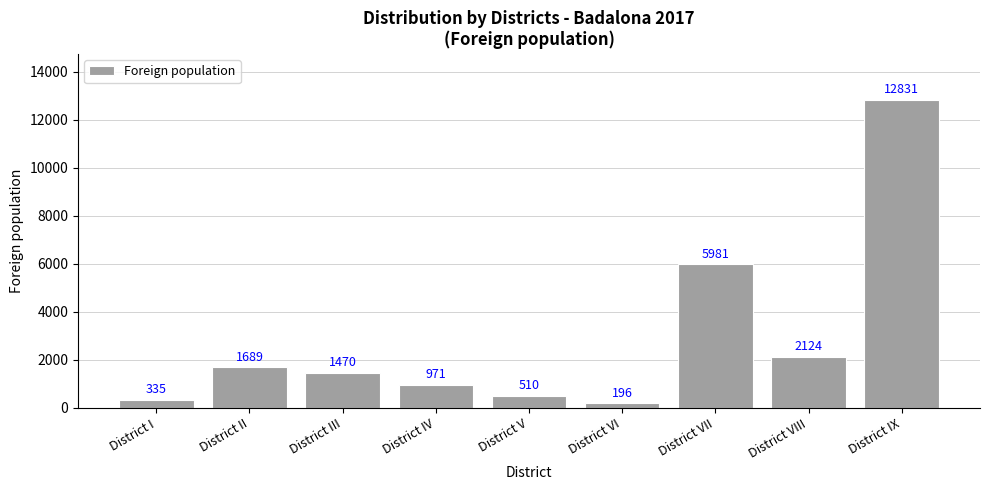

What position from the right is District VIII?

2